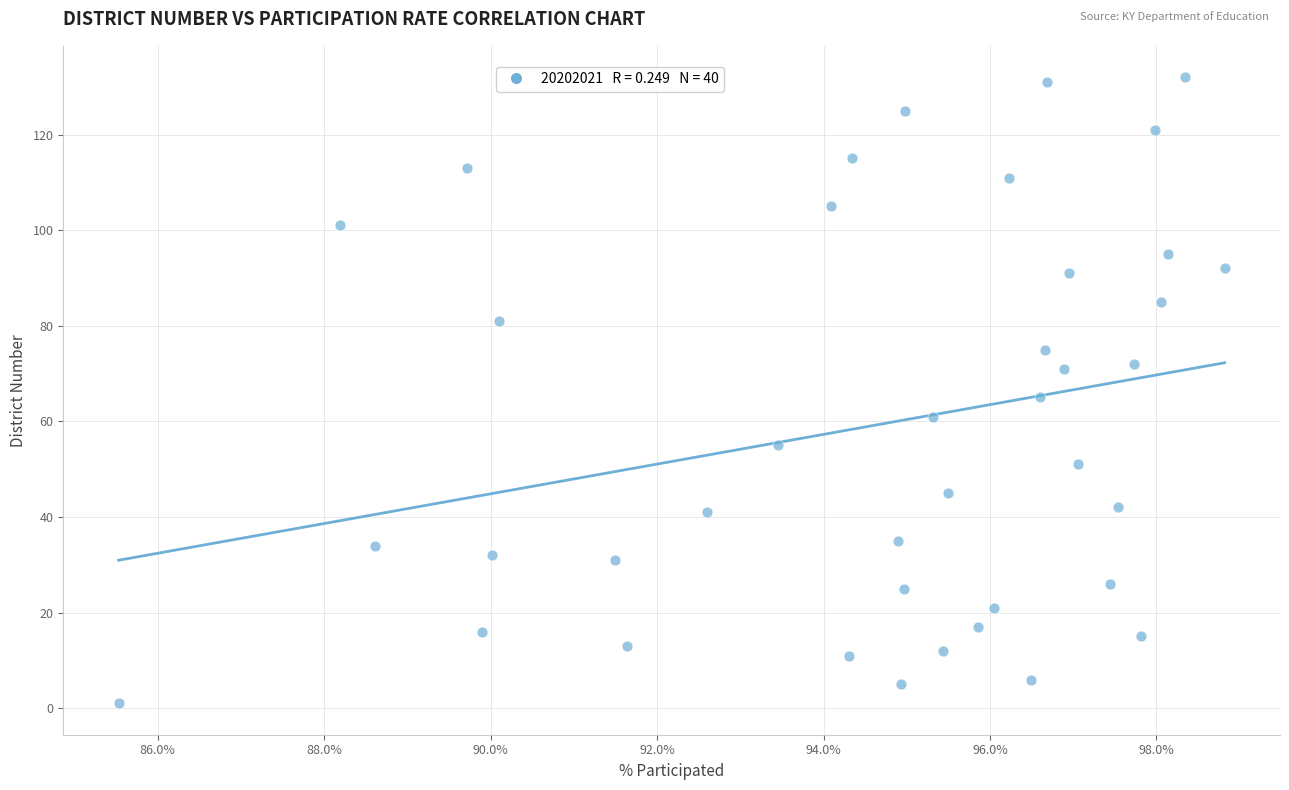

What is the range of Y values (max minus min)?

131